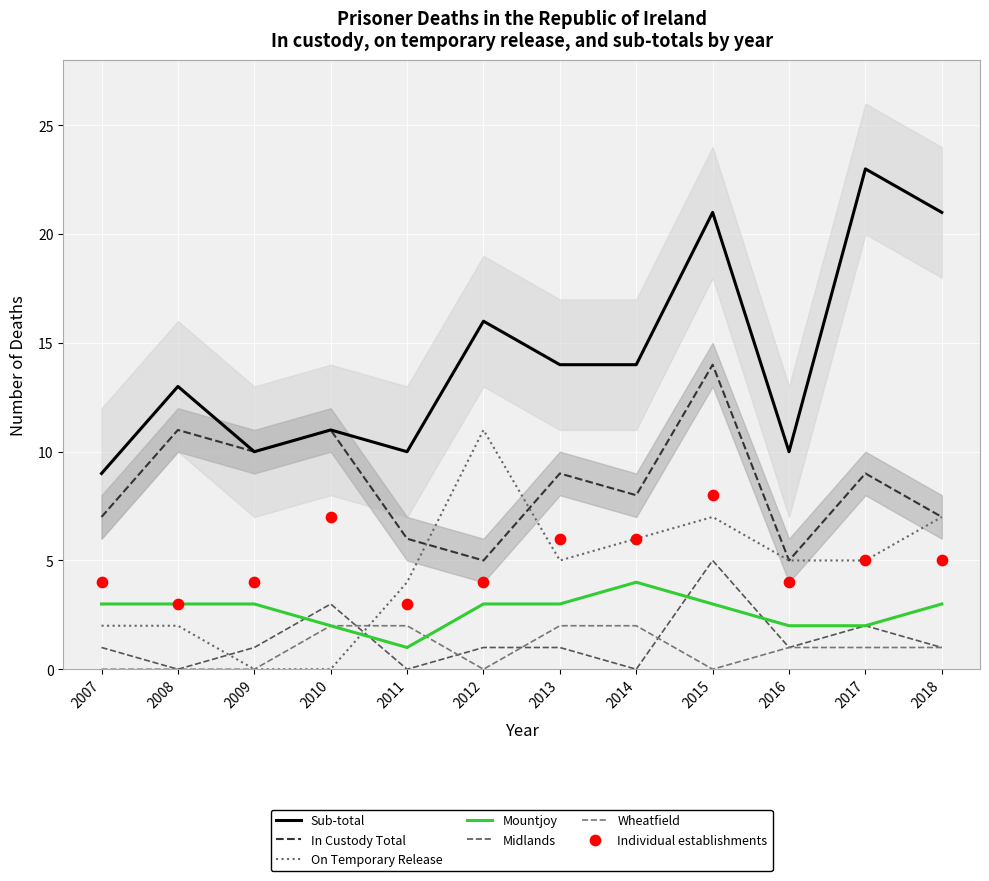

Which series has the largest total across all categories?

Sub-total